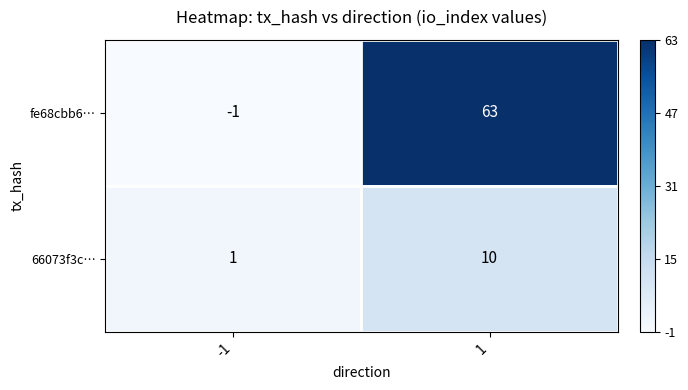

How many negative values does the fe68cbb6… series have?

1